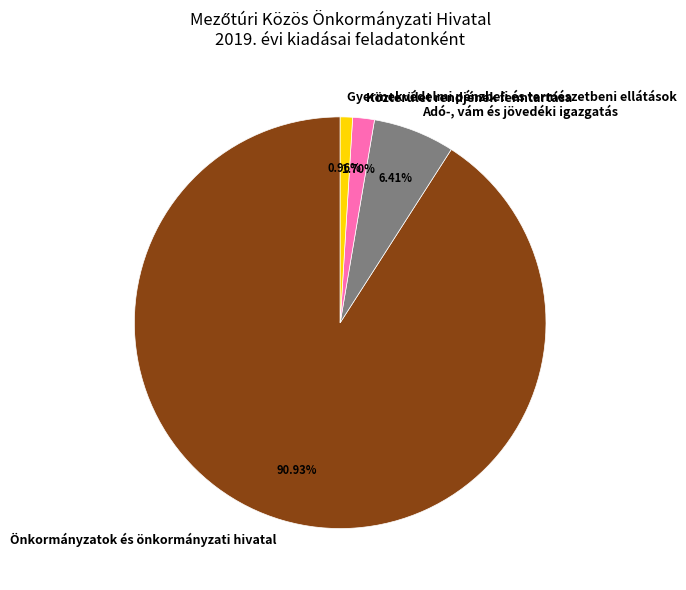

What is the smallest slice in the pie chart?

Gyermekvédelmi pénzbeli és természetbeni ellátások